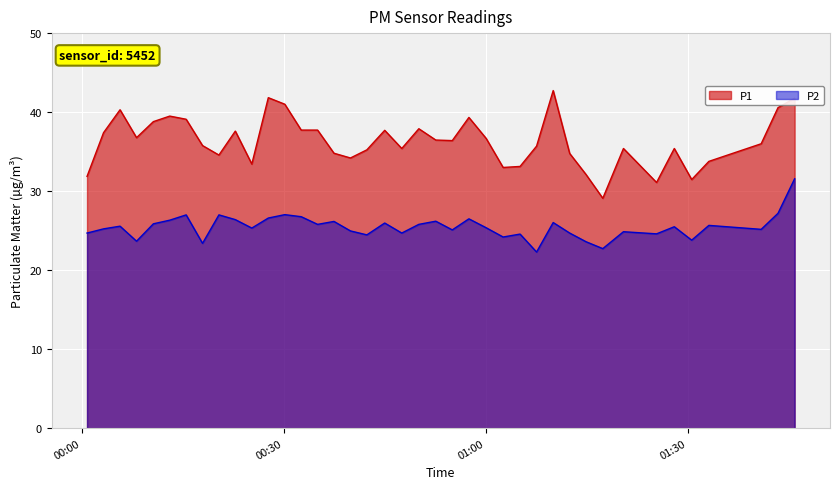

True or false: P1 and P2 cross at least once.

False